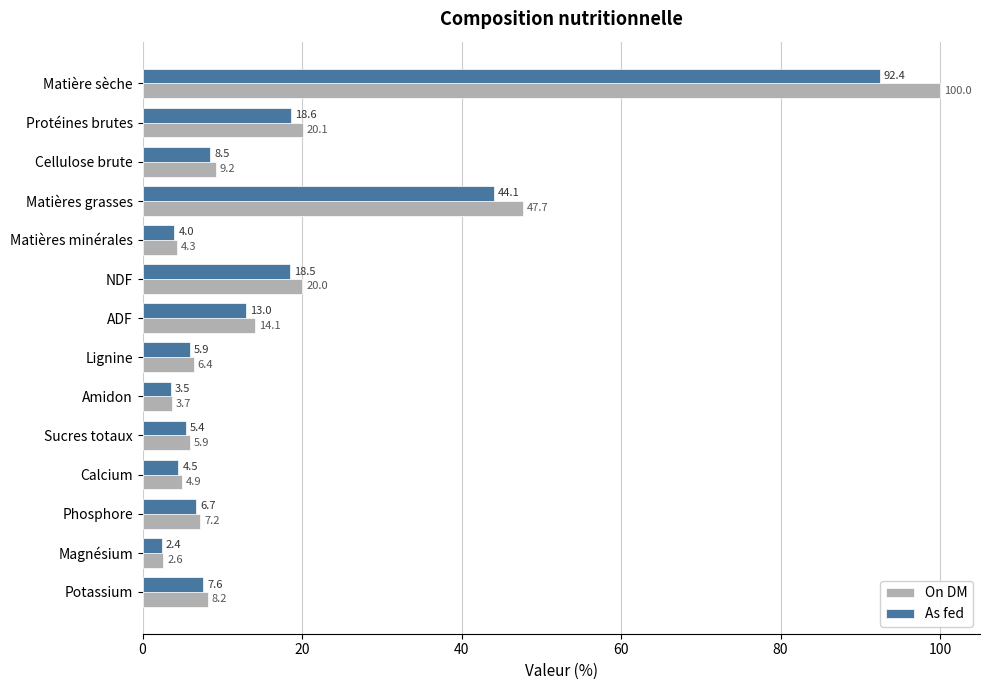

List the series in order of their peak value, highest first.

On DM, As fed